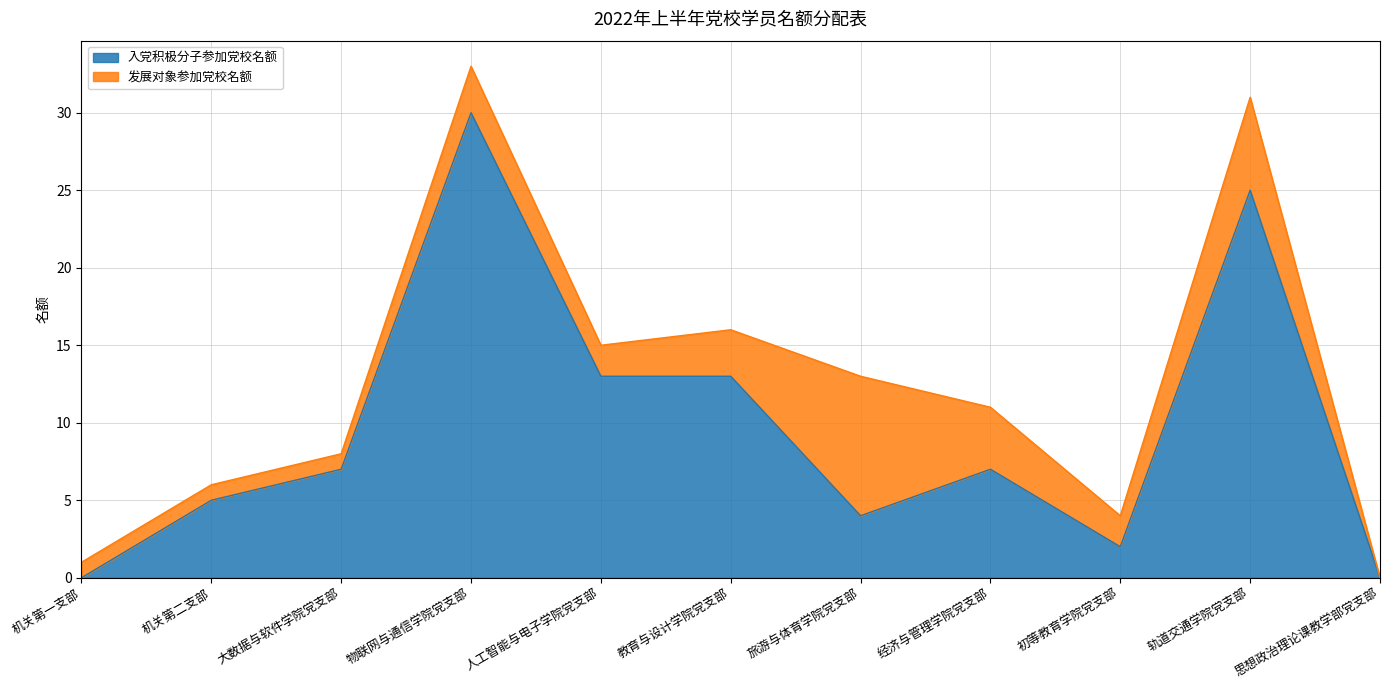

At which label is the value closest to 15?

人工智能与电子学院党支部